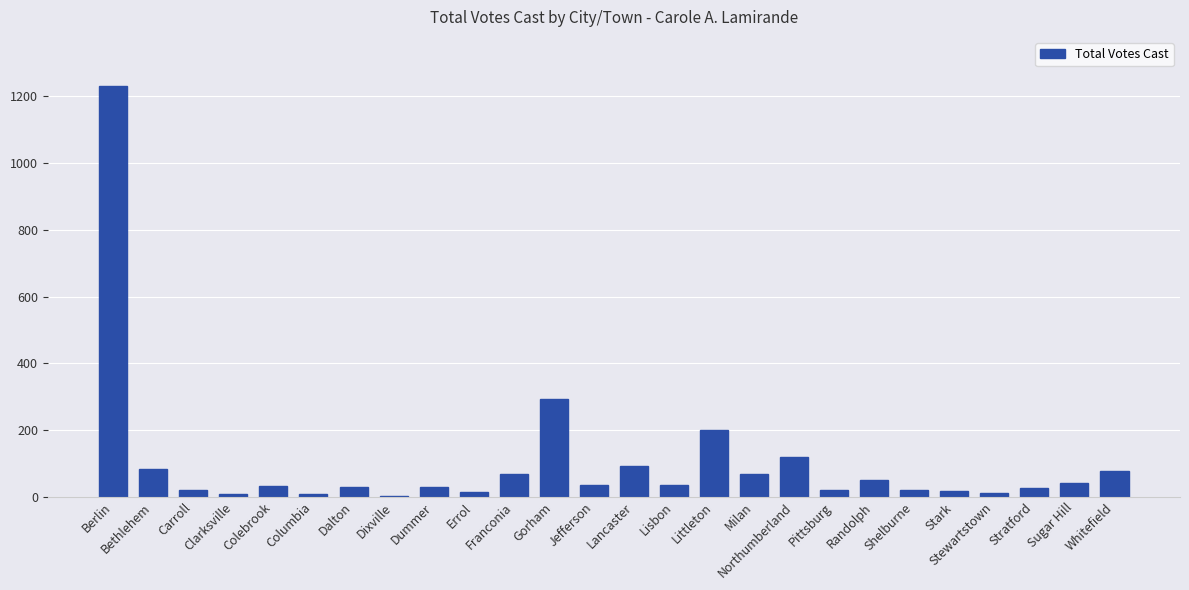

What is the greatest value displayed?

1231